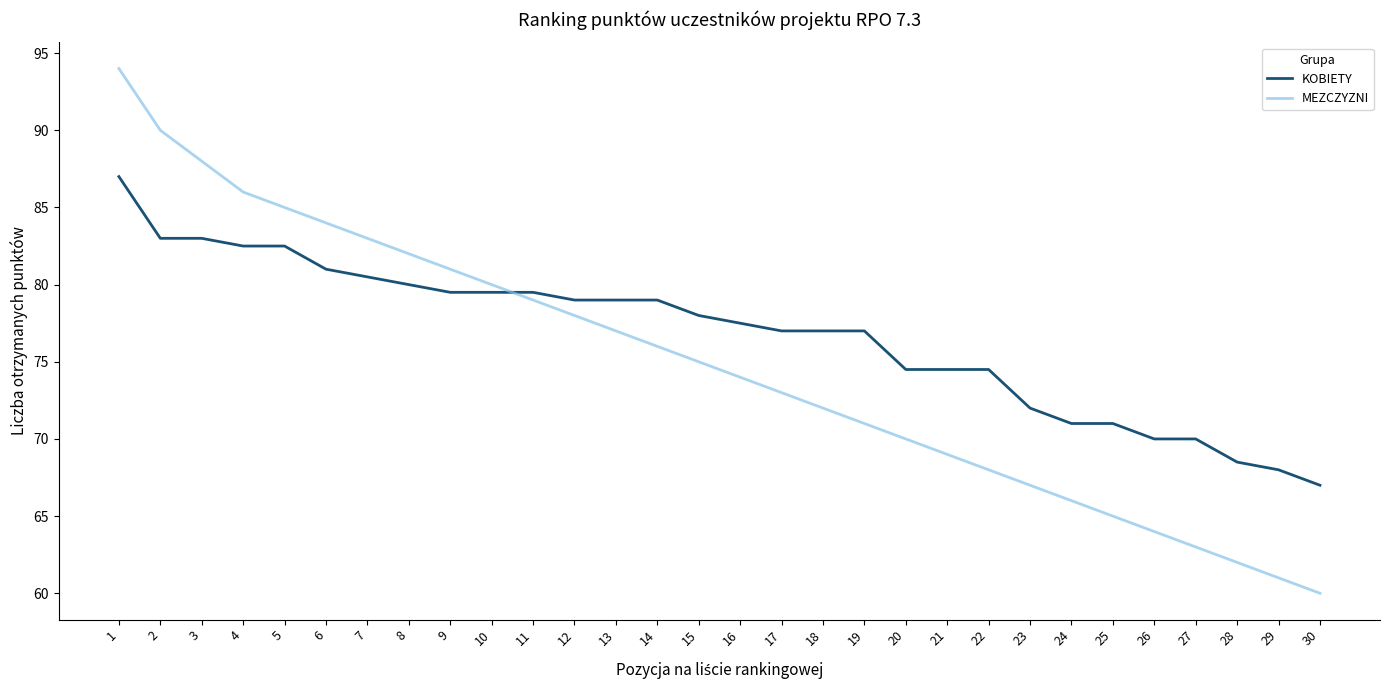

Reading left to right, list all the values displayed in this chart.

KOBIETY: 1=87.0	2=83.0	3=83.0	4=82.5	5=82.5	6=81.0	7=80.5	8=80.0	9=79.5	10=79.5	11=79.5	12=79.0	13=79.0	14=79.0	15=78.0	16=77.5	17=77.0	18=77.0	19=77.0	20=74.5	21=74.5	22=74.5	23=72.0	24=71.0	25=71.0	26=70.0	27=70.0	28=68.5	29=68.0	30=67.0
MEZCZYZNI: 1=94.0	2=90.0	3=88.0	4=86.0	5=85.0	6=84.0	7=83.0	8=82.0	9=81.0	10=80.0	11=79.0	12=78.0	13=77.0	14=76.0	15=75.0	16=74.0	17=73.0	18=72.0	19=71.0	20=70.0	21=69.0	22=68.0	23=67.0	24=66.0	25=65.0	26=64.0	27=63.0	28=62.0	29=61.0	30=60.0